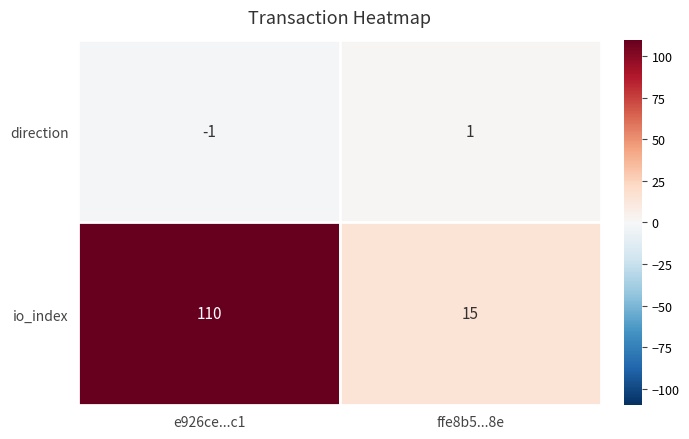

What is the lowest value of the io_index series?

15